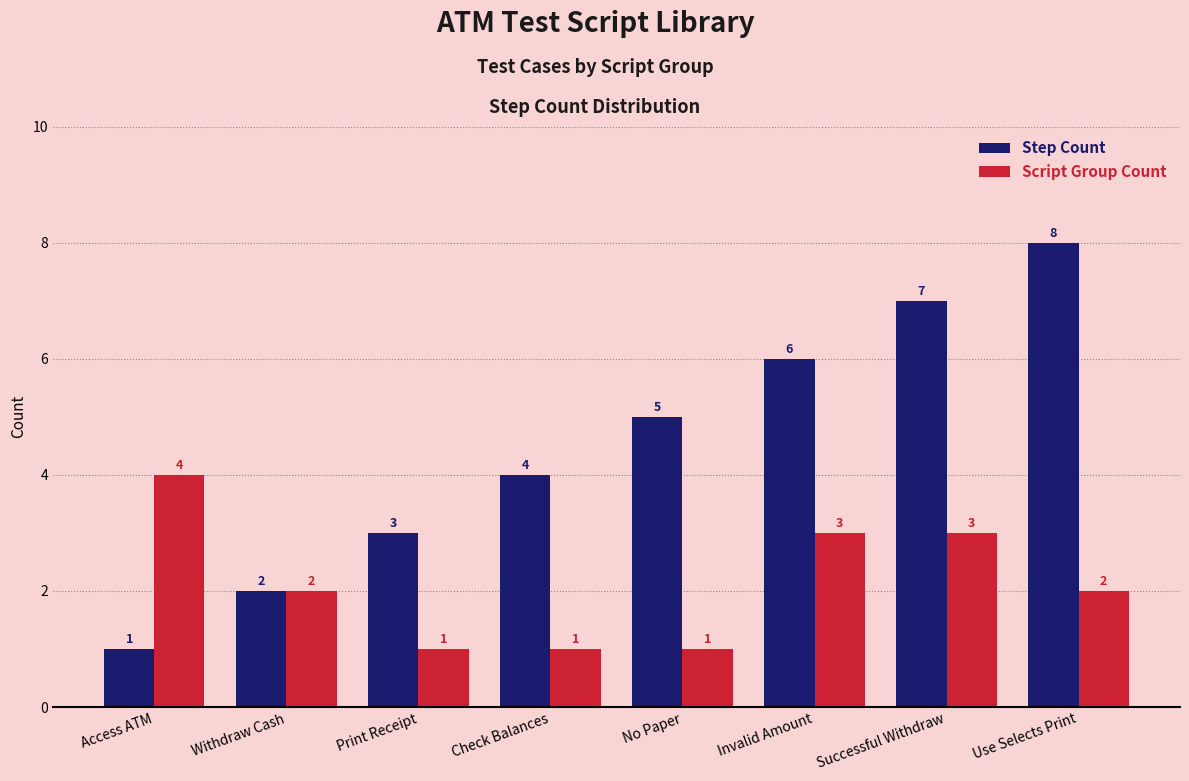

Reading right to left, list all the values displayed in this chart.

Step Count: 8	7	6	5	4	3	2	1
Script Group Count: 2	3	3	1	1	1	2	4